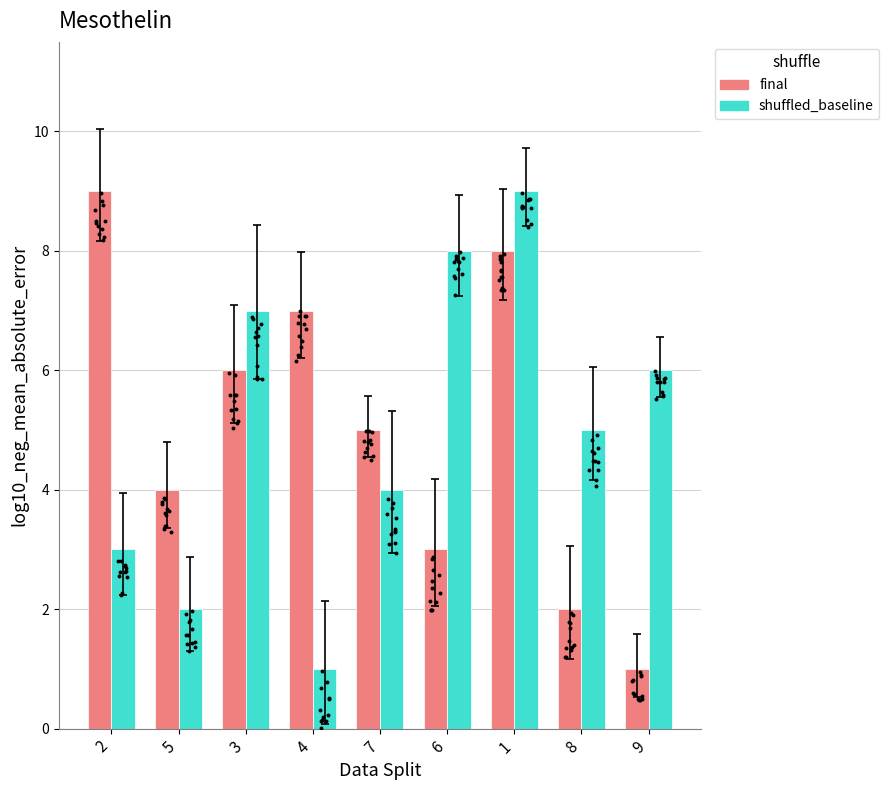

At which category is the sum across all series the highest?

1